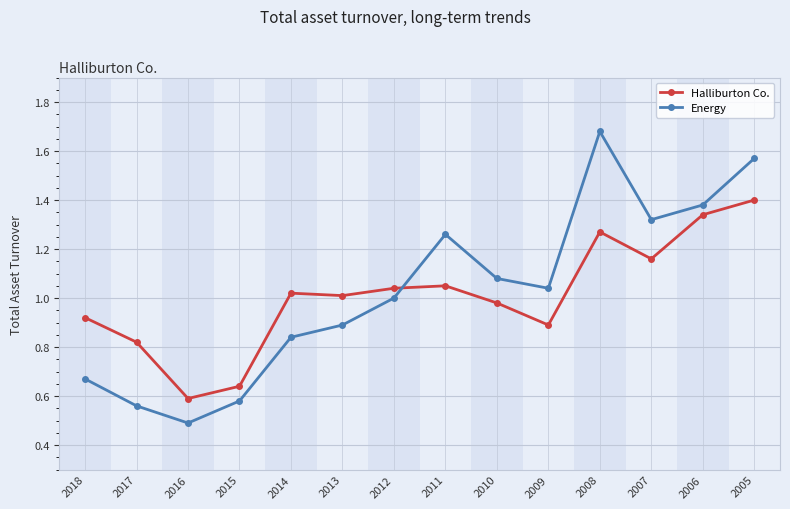

Is it true that Halliburton Co. equals 1.7 at 2012?

False